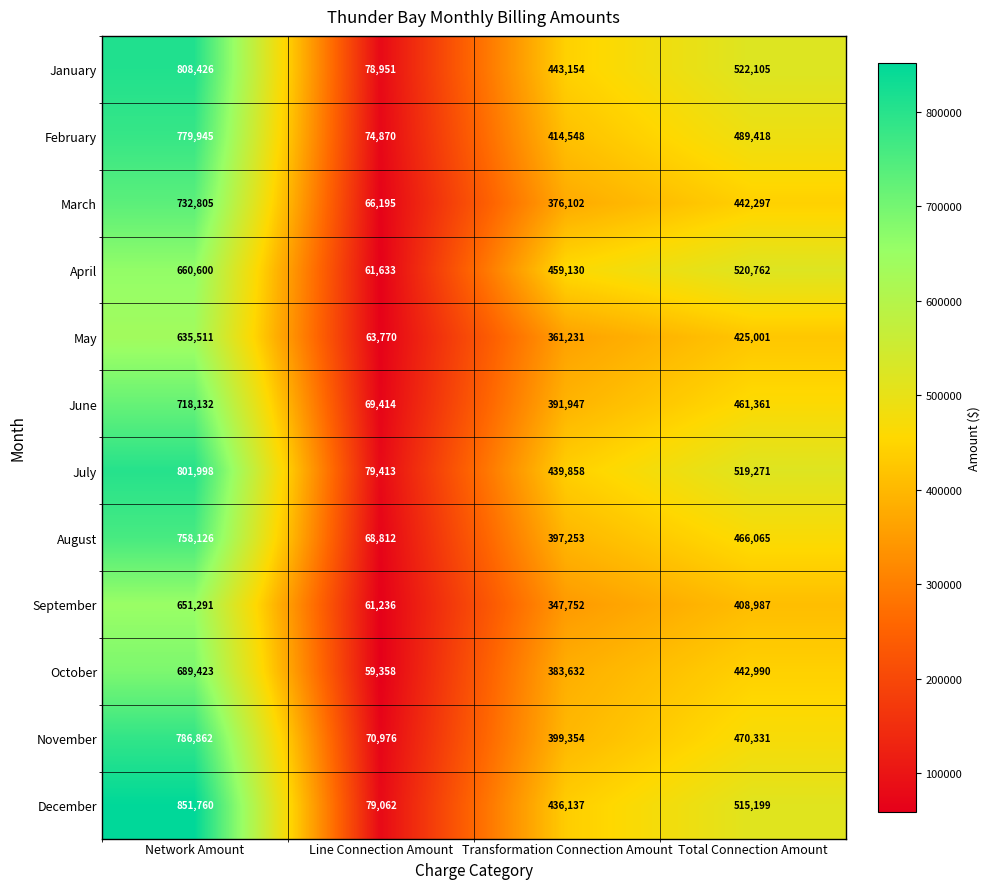

Which category has the lowest value in the October series?

Line Connection Amount